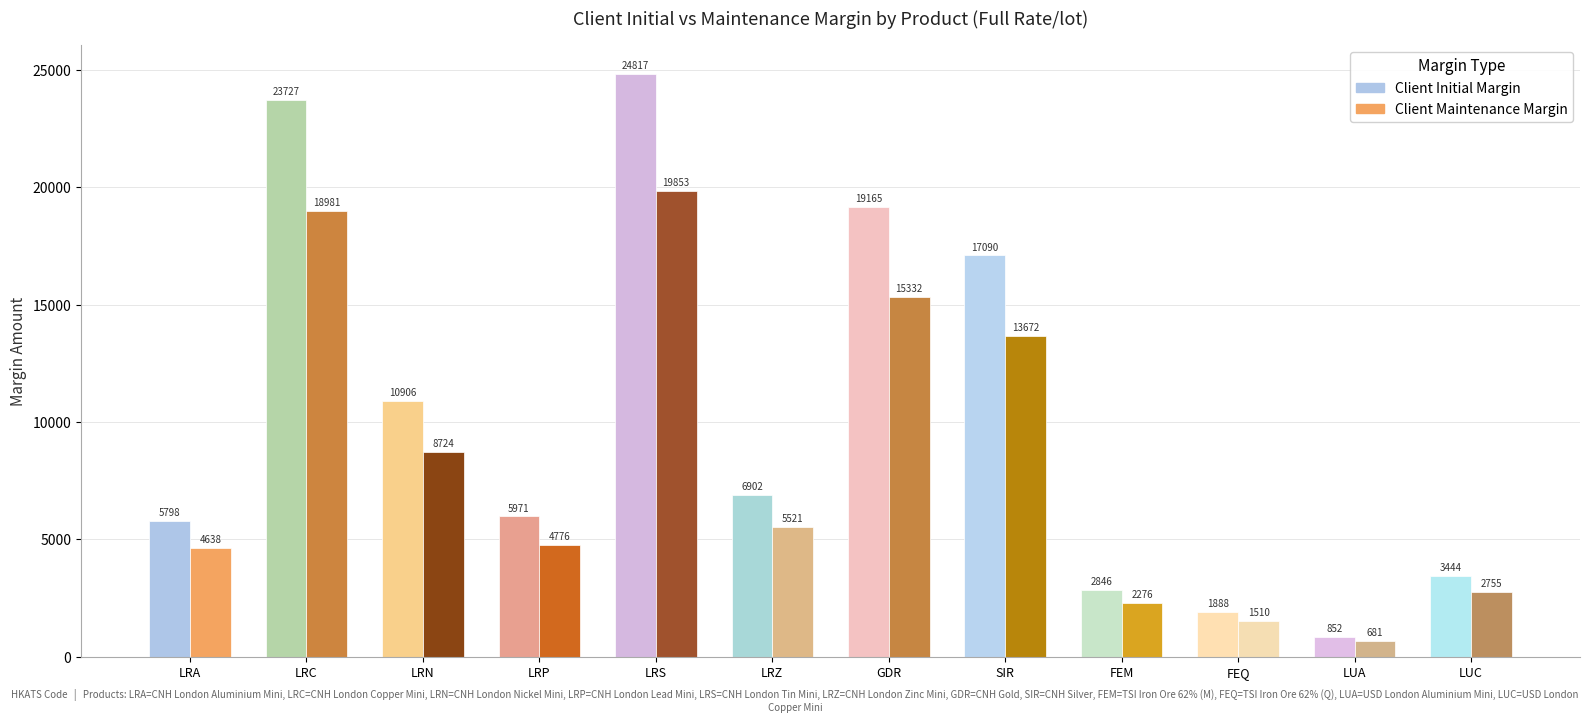

How many categories are shown in the chart?

12